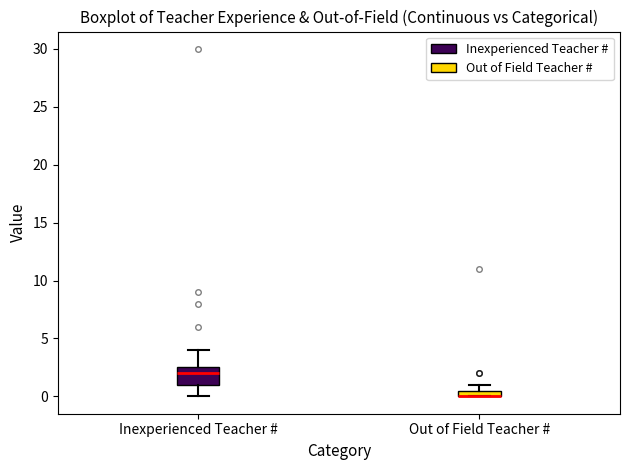

Comparing the boxes themselves (not the whiskers), which one is the tallest?

Inexperienced Teacher #